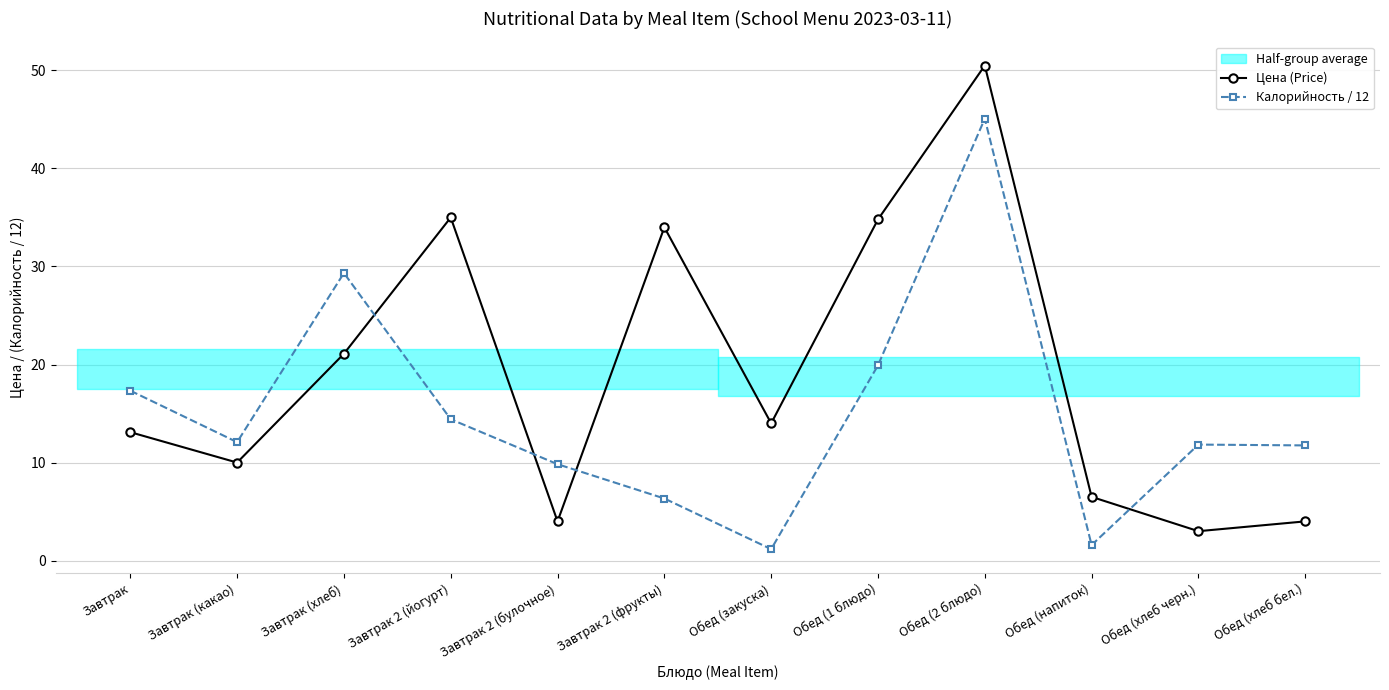

What is the minimum value for Цена (Price)?

3.0